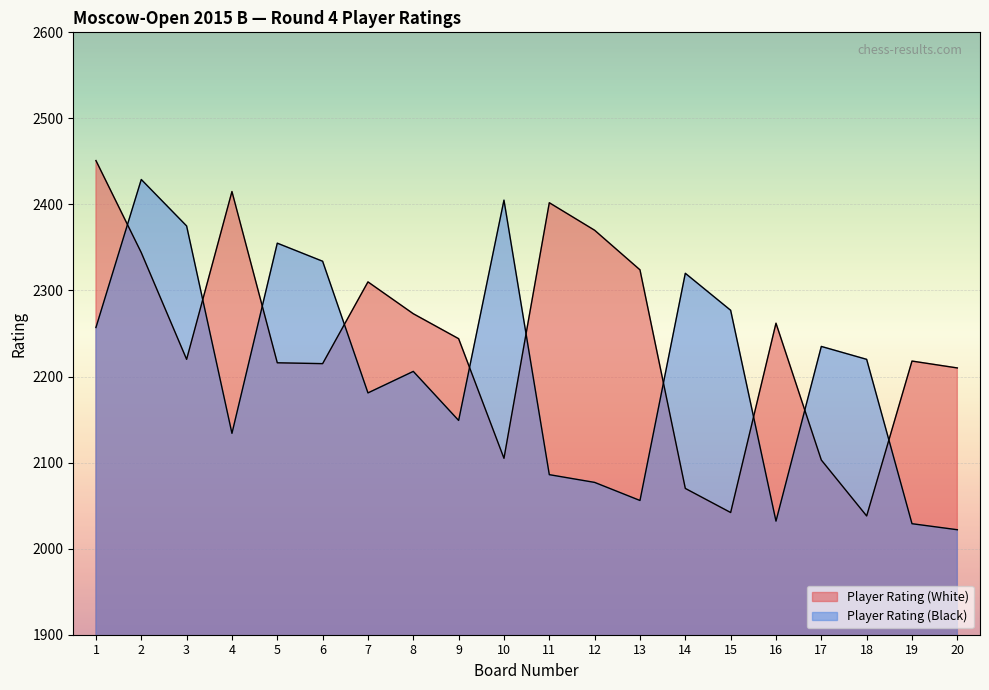

What is the sum of the Player Rating (Black) values at 12 and 3?

4452